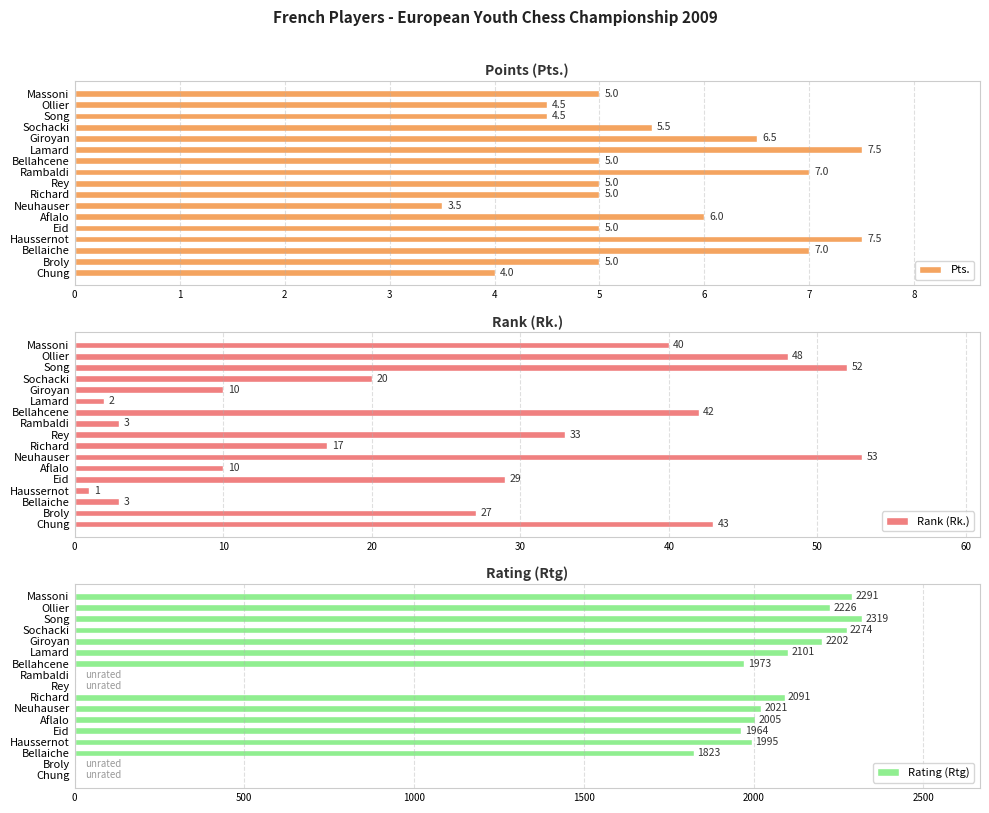

Does the chart contain stacked bars?

No